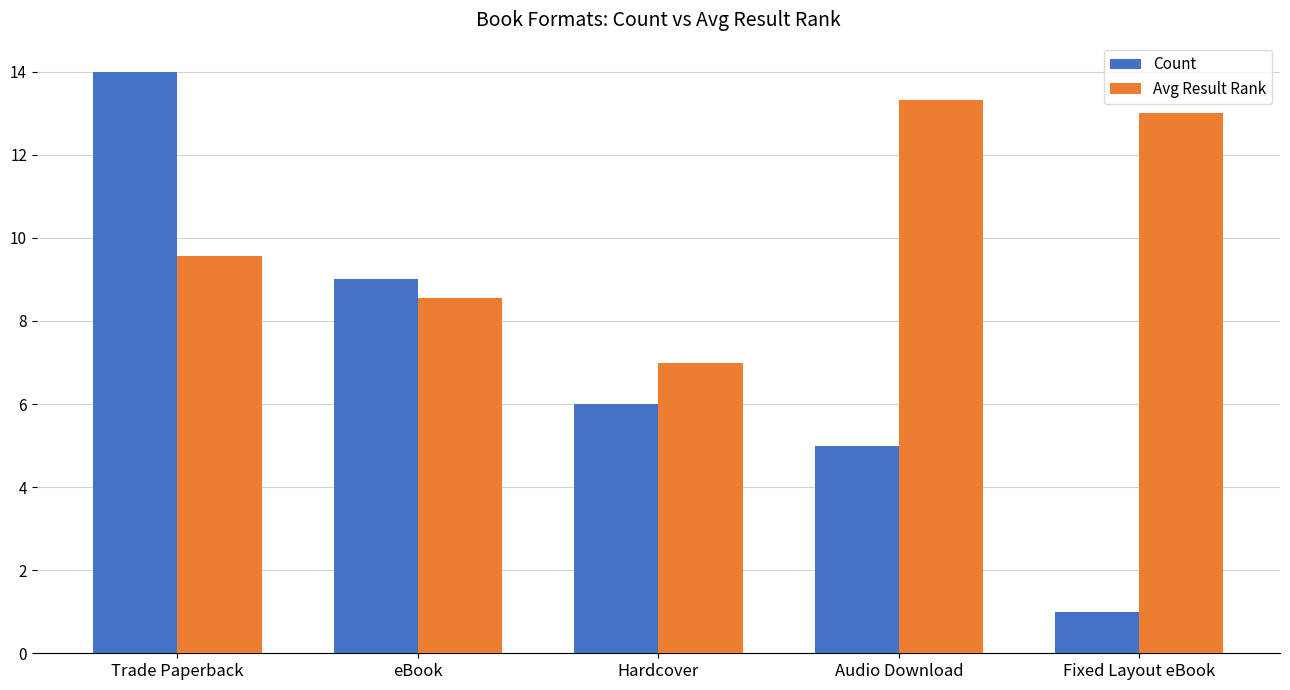

What is the spread (max minus min) of values at Trade Paperback?

4.4